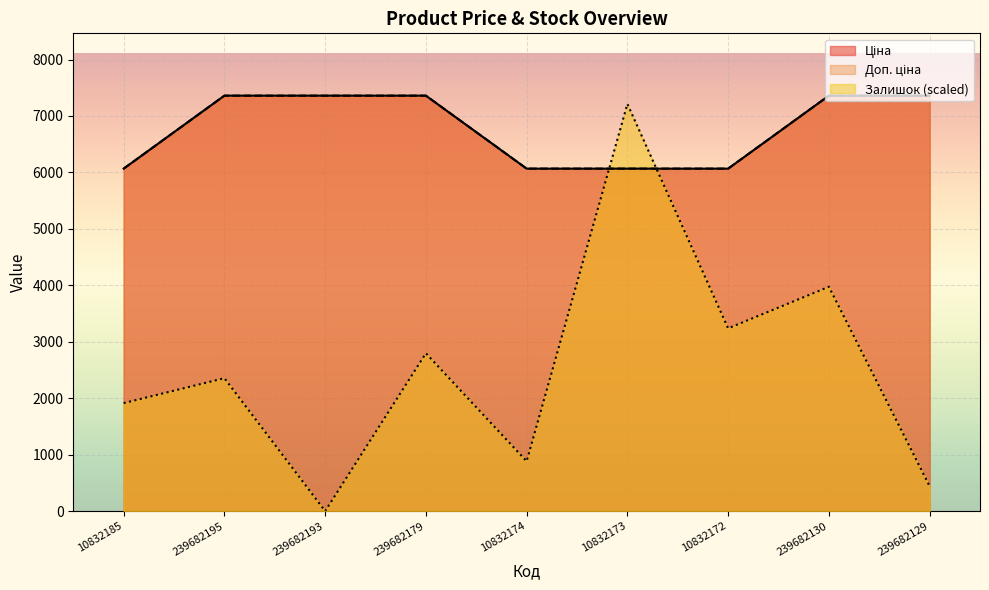

What is the average value of the Ціна series?

6785.6